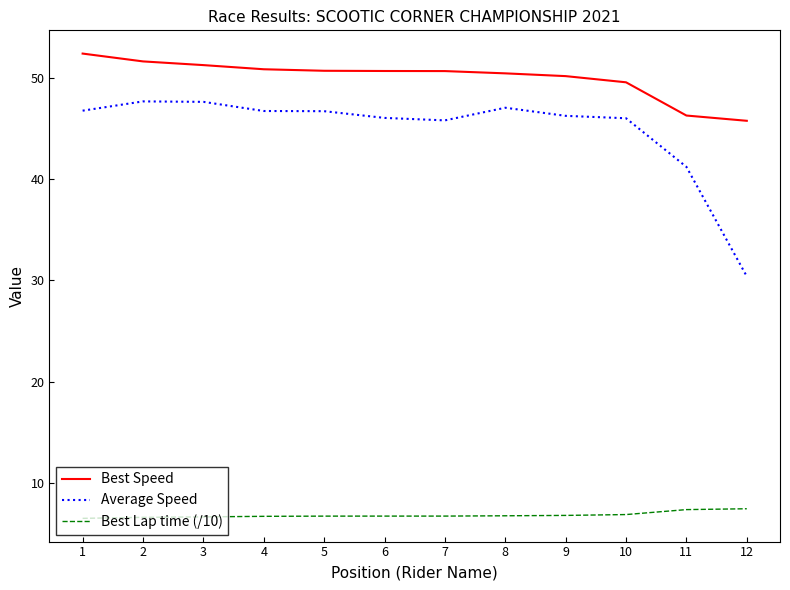

What is the smallest value displayed?

6.5